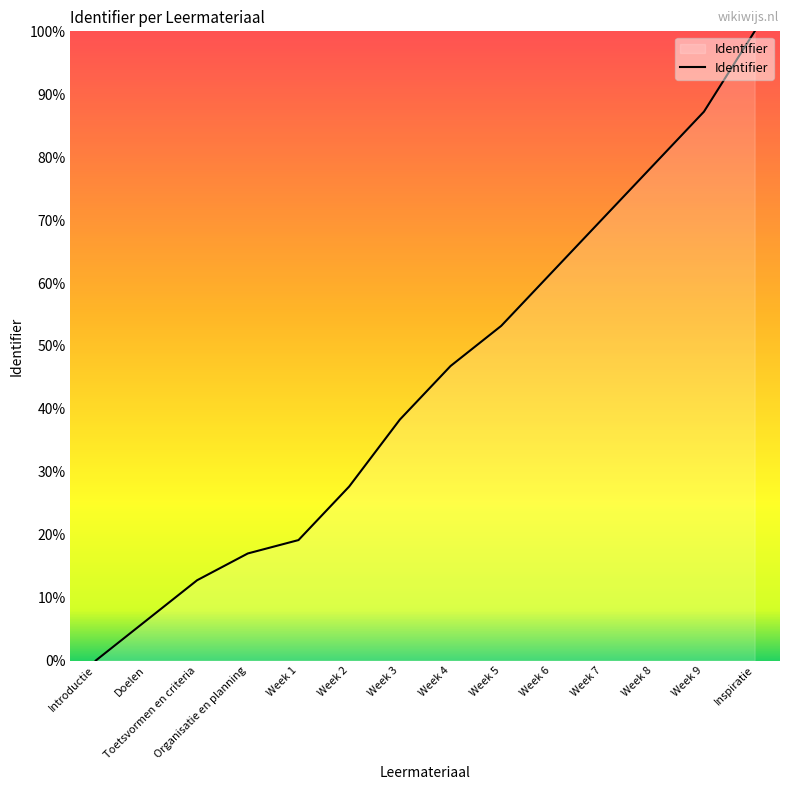

What is the greatest value displayed?

100.0